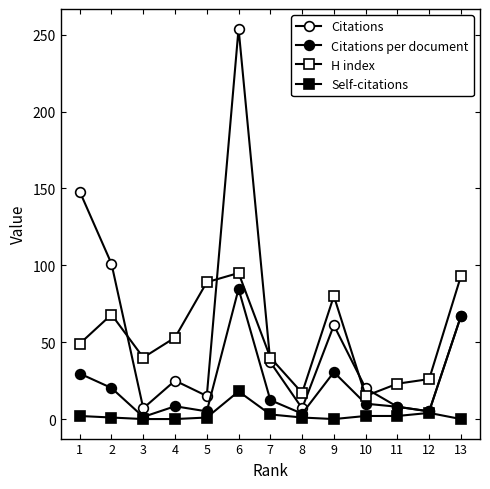

What is the greatest value displayed?

254.0